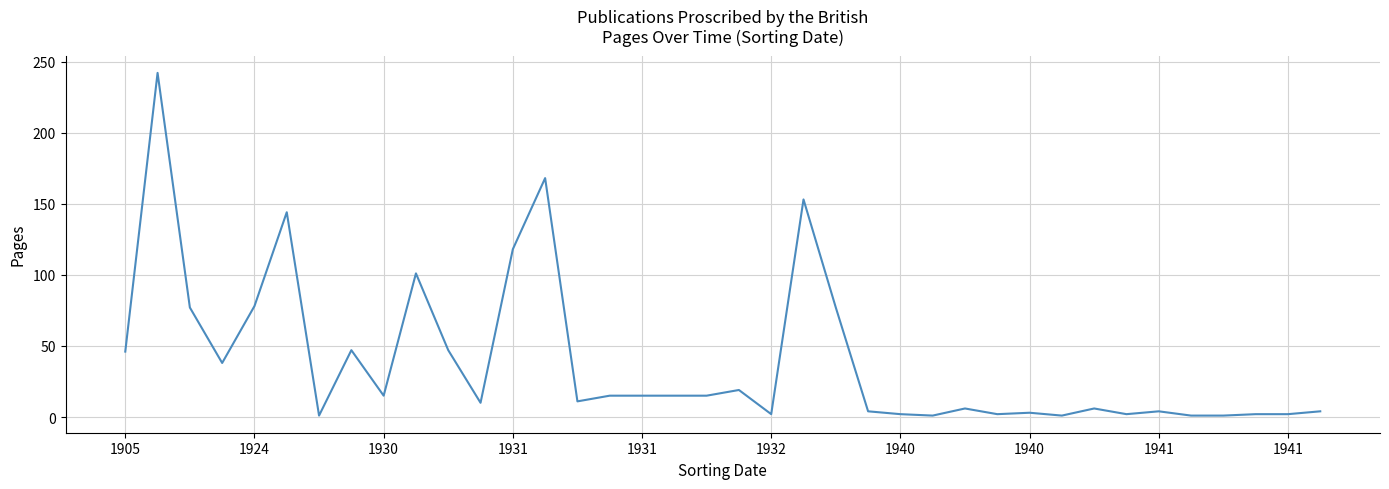

What is the maximum value shown in the chart?

242